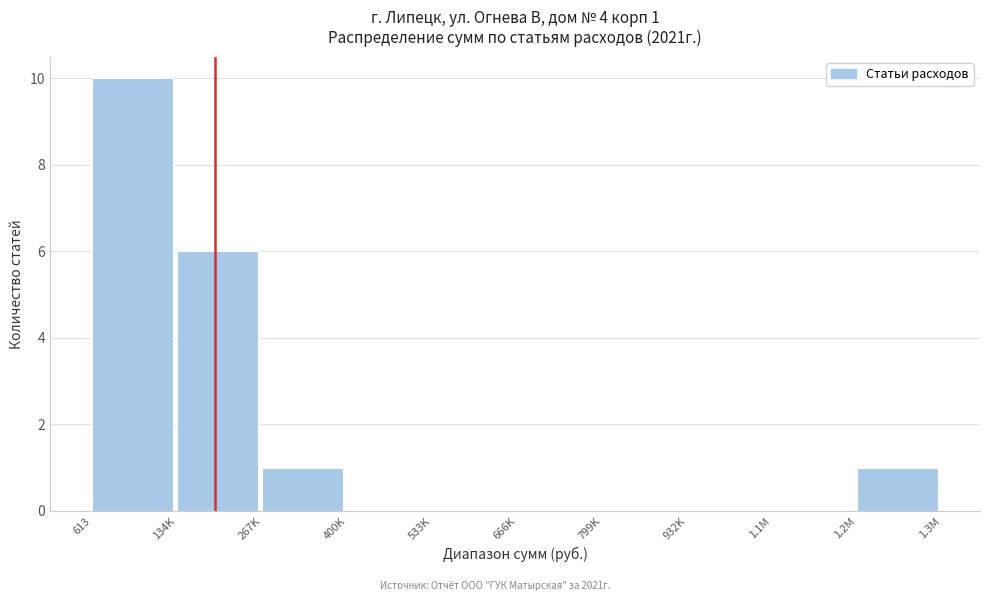

Reading left to right, list all the values displayed in this chart.

613=10	134K=6	267K=1	400K=0	533K=0	666K=0	799K=0	932K=0	1.1M=0	1.2M=1